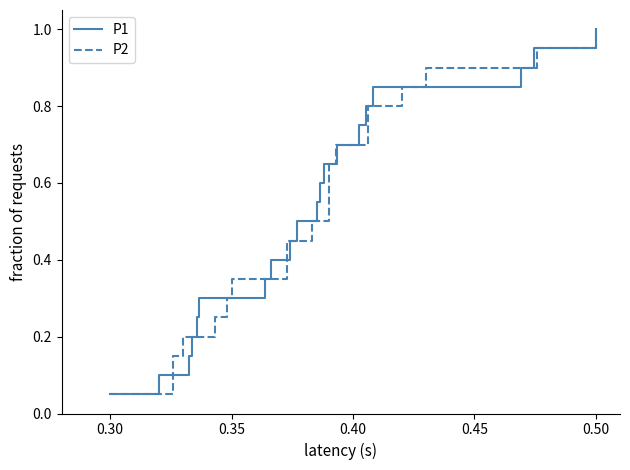

How many lines are shown in the chart?

2